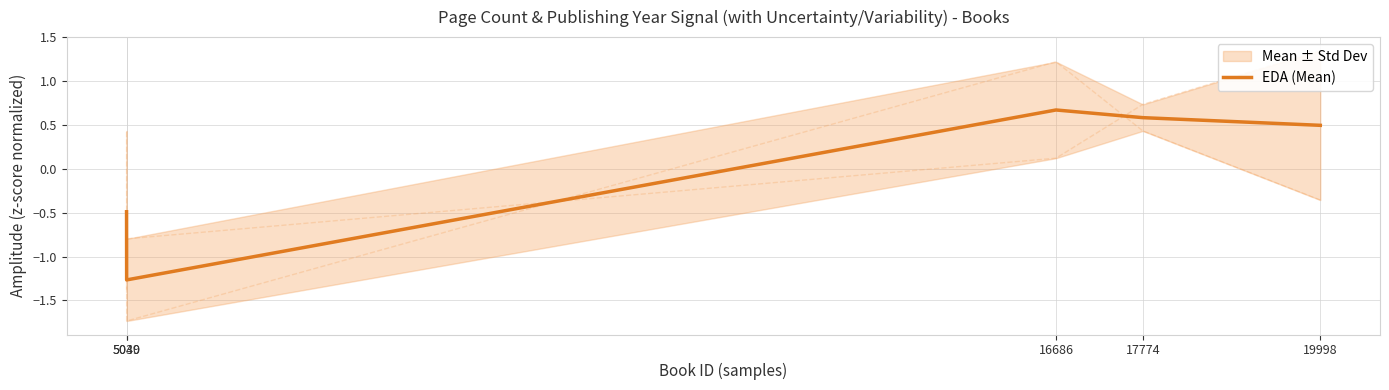

What is the maximum value shown in the chart?

0.7